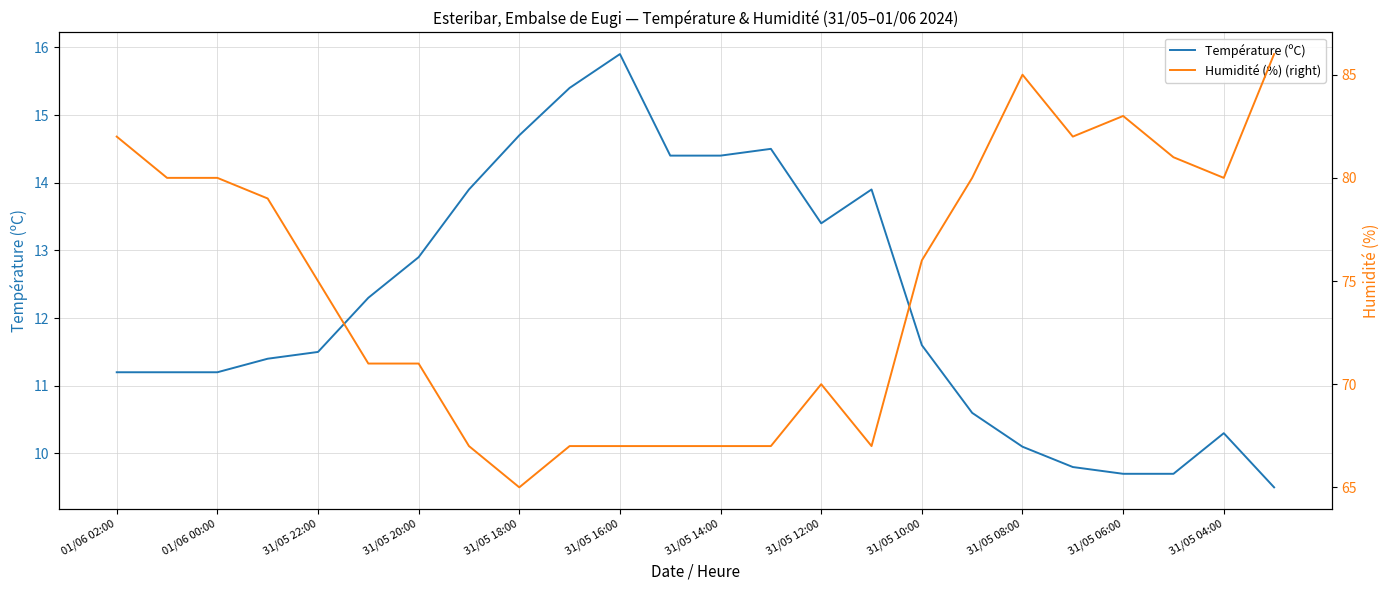

True or false: Humidité (%) (right) has a value of 82.0 at 01/06 02:00.

True